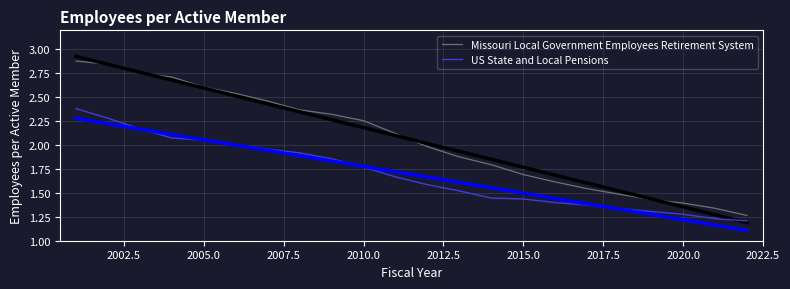

What is the maximum value shown in the chart?

2.9